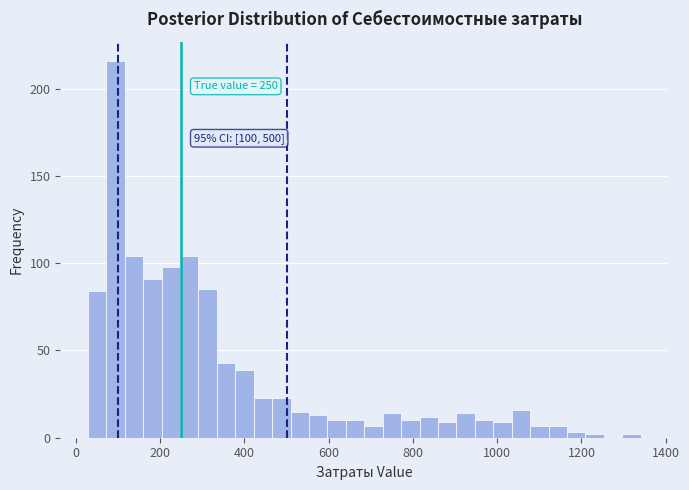

Read against the x-axis, roughly where is the centre of the tallest bar?

100